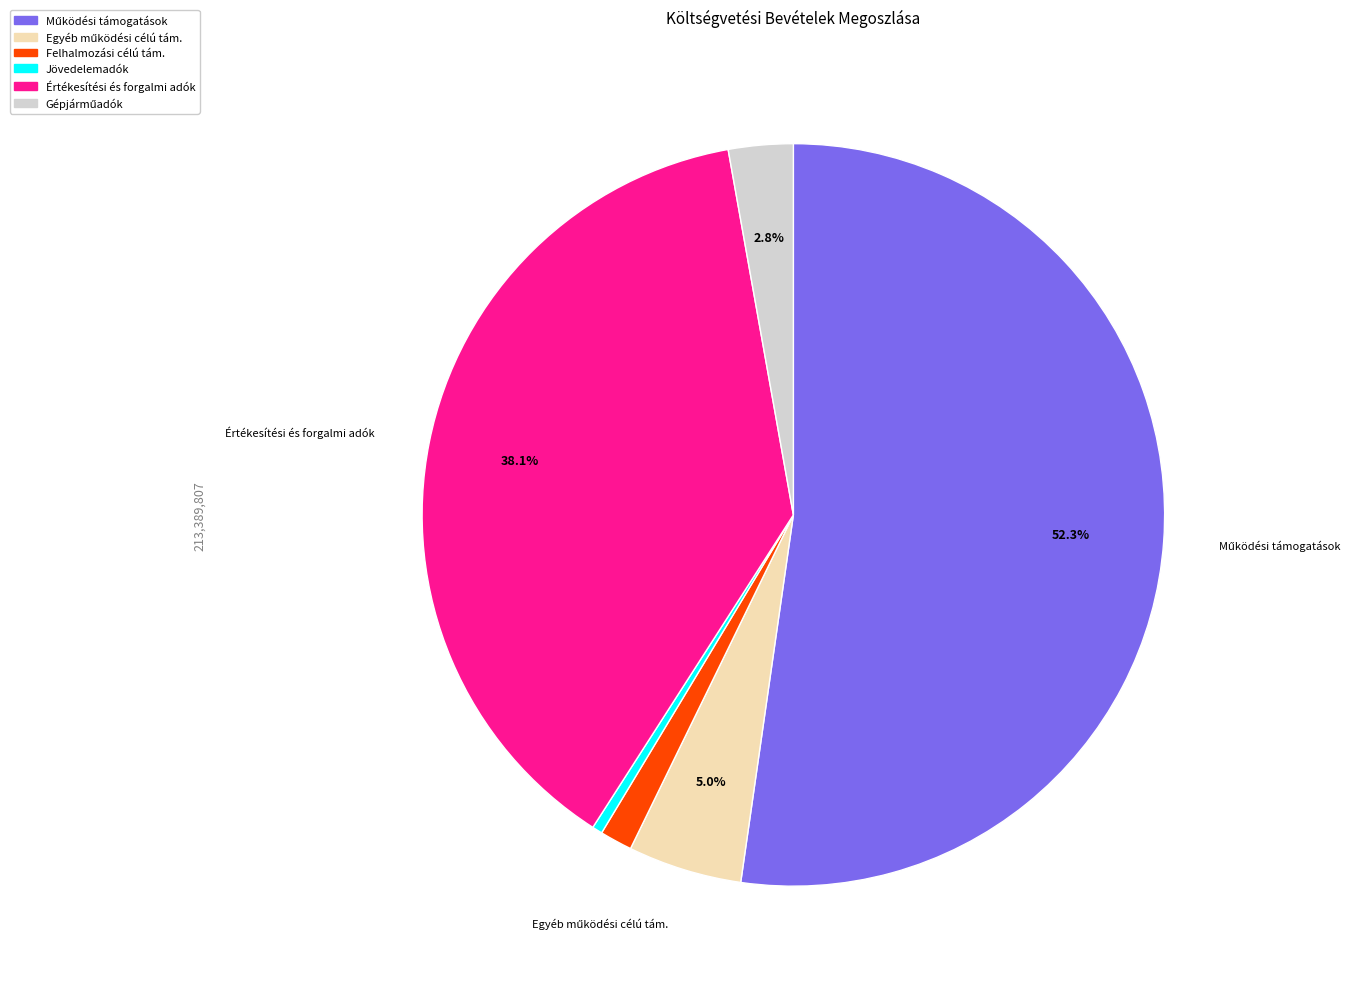

To the nearest percent, what is the average slice percentage?

17%